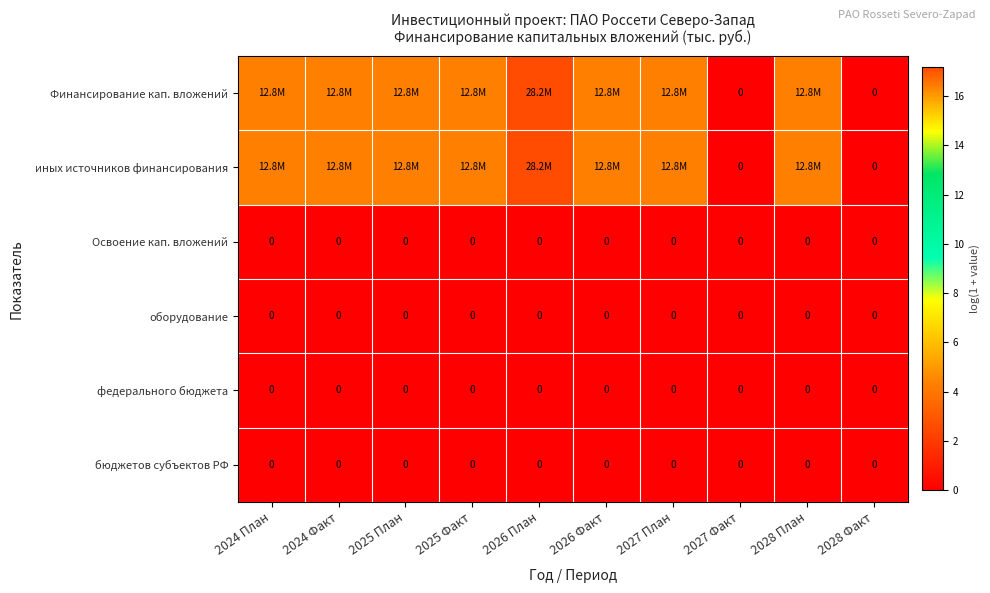

Which series has the largest total across all categories?

Финансирование кап. вложений